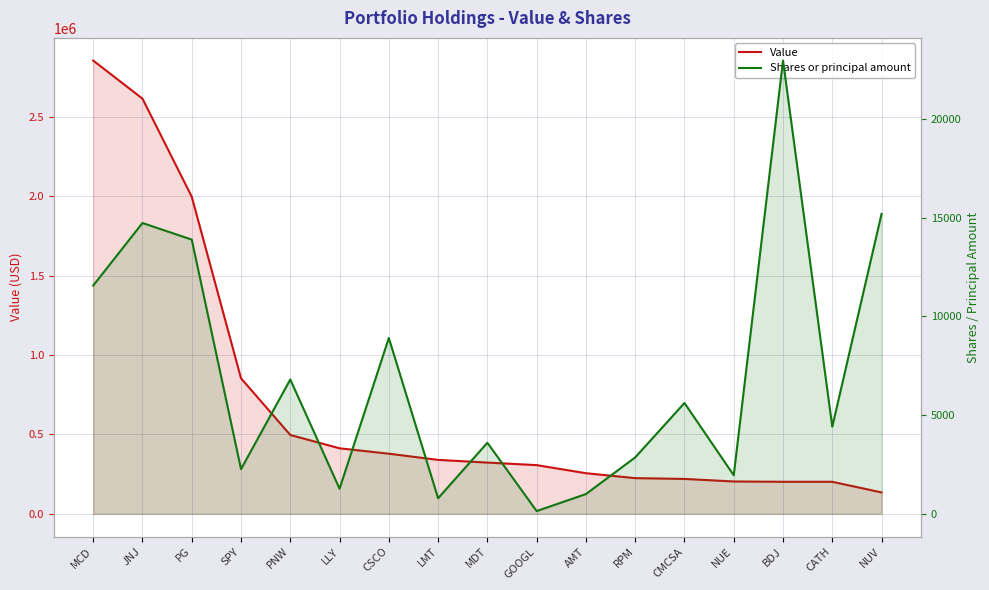

What is the total value across all series at BDJ?

224968